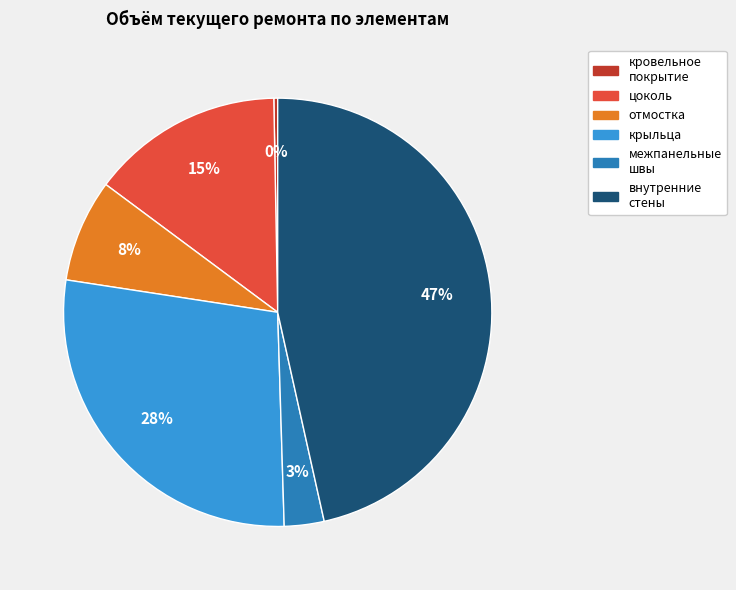

Is there any slice that represents more than half of the pie?

No